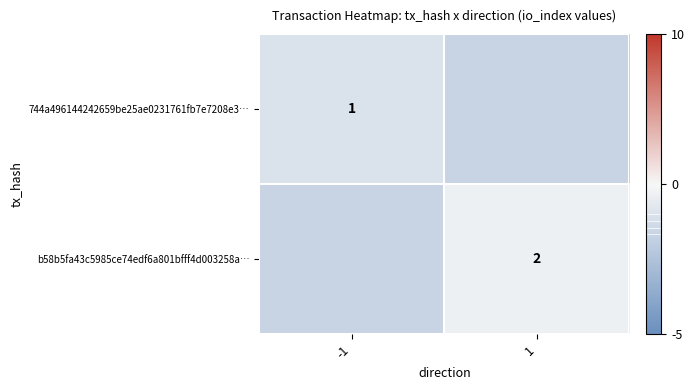

At which category does the chart reach its peak across all series?

1